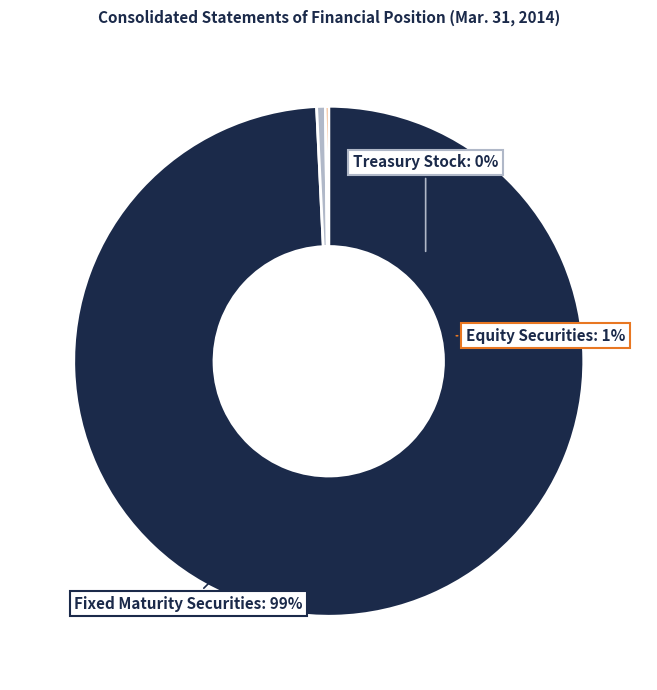

Which category has the smallest portion of the pie?

Treasury Stock, shares